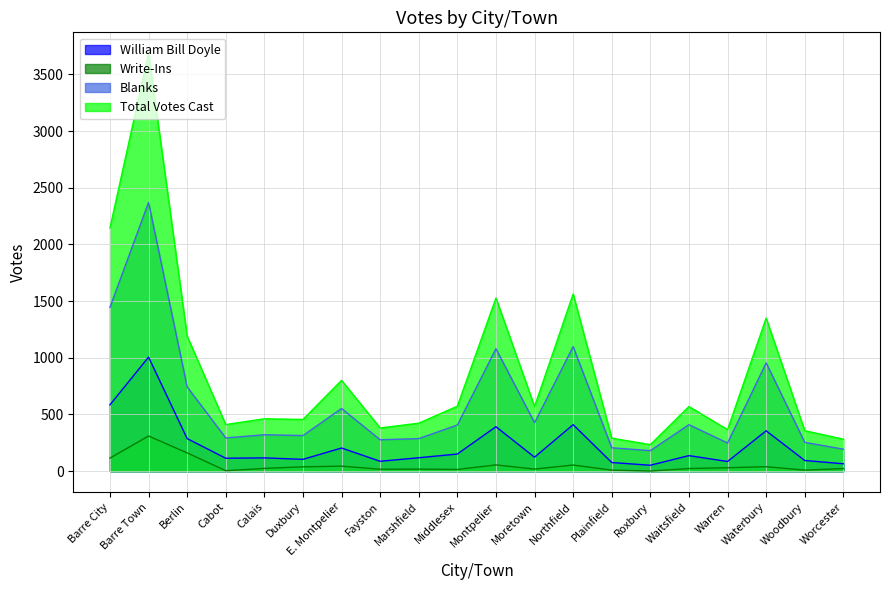

Between Cabot and Warren, which series saw the biggest shift?

Blanks